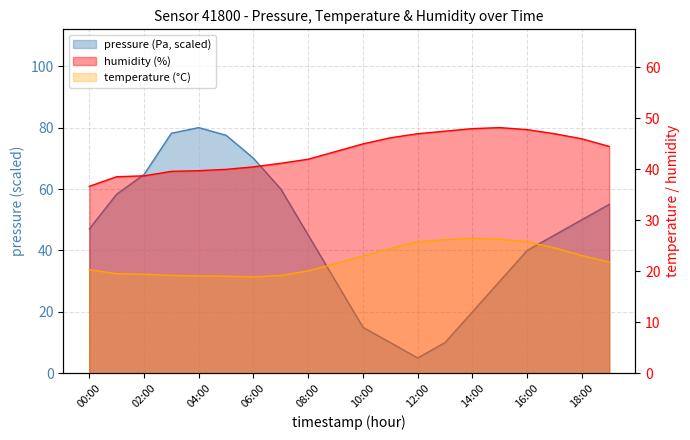

True or false: temperature and humidity cross at least once.

False